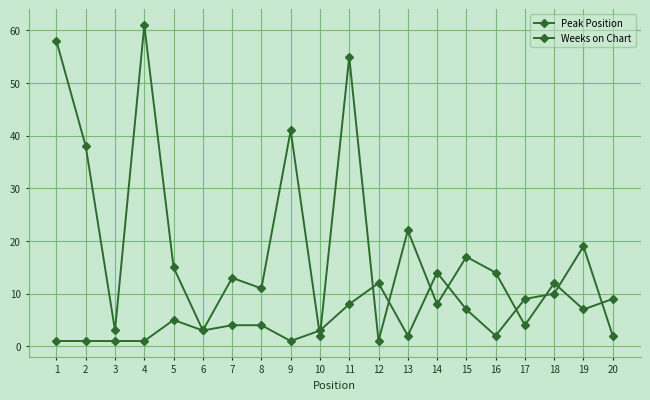

Rank the categories by Weeks on Chart value from lowest to highest.

12, 10, 3, 6, 17, 19, 14, 20, 8, 18, 7, 16, 5, 15, 13, 2, 9, 11, 1, 4